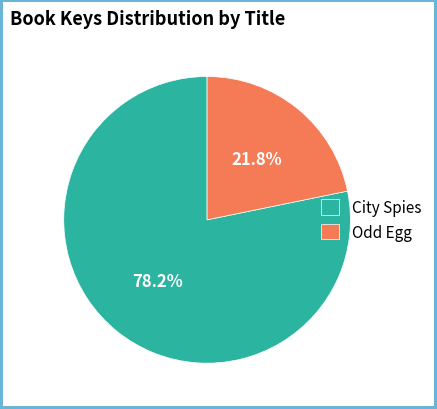

How many slices are in this pie chart?

2